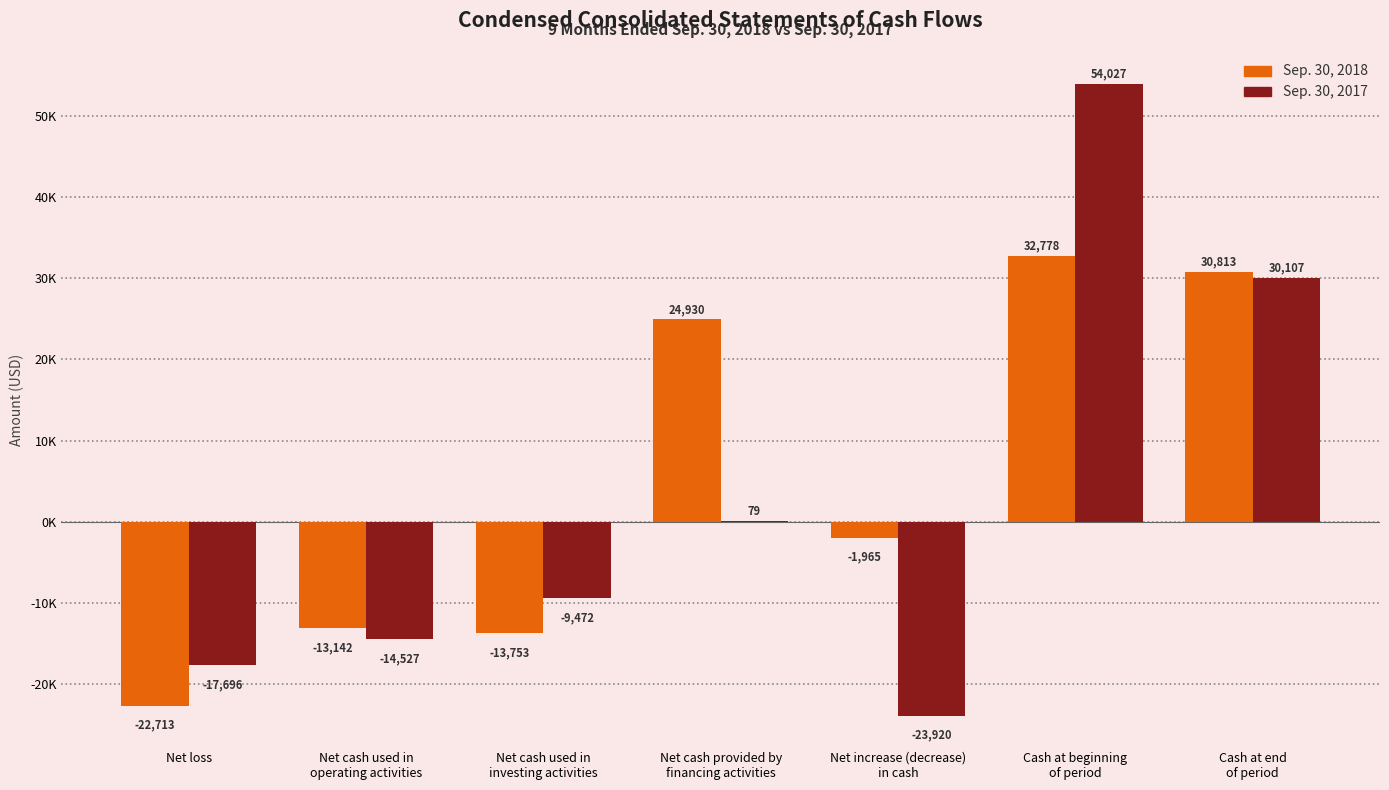

Reading right to left, extract all data points from this chart.

Sep. 30, 2018: 30813	32778	-1965	24930	-13753	-13142	-22713
Sep. 30, 2017: 30107	54027	-23920	79	-9472	-14527	-17696